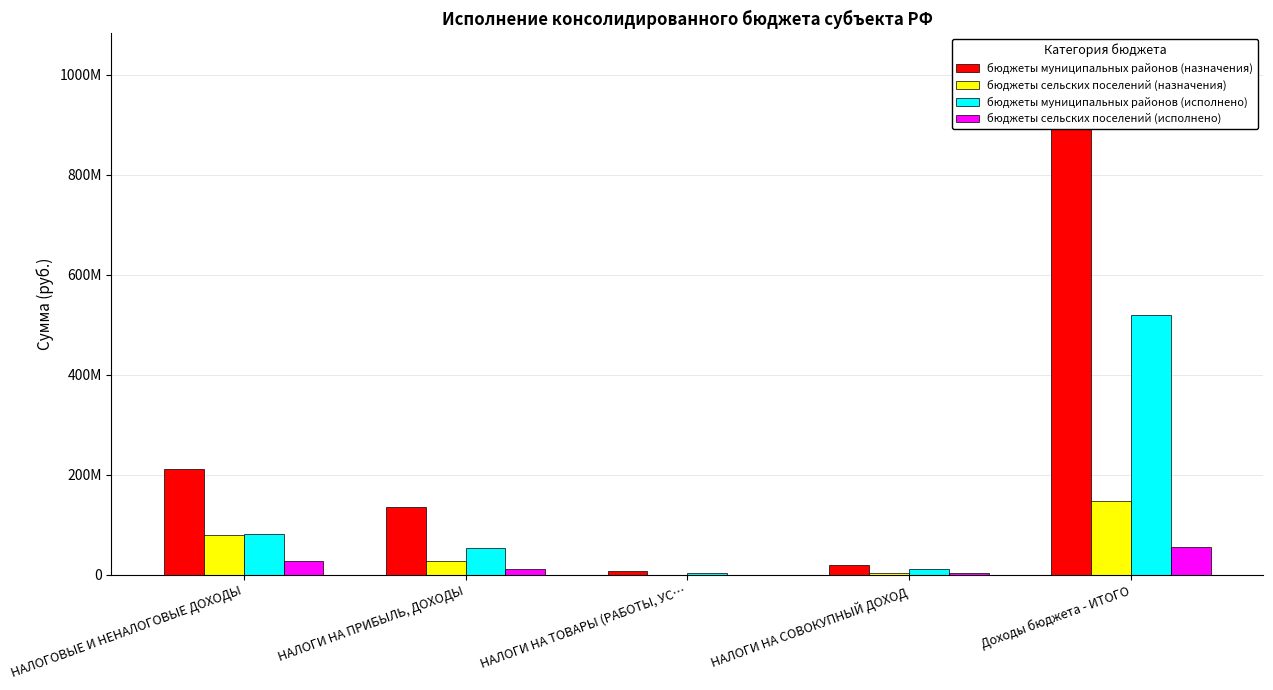

What are all the series names shown in the legend?

бюджеты муниципальных районов (назначения), бюджеты сельских поселений (назначения), бюджеты муниципальных районов (исполнено), бюджеты сельских поселений (исполнено)